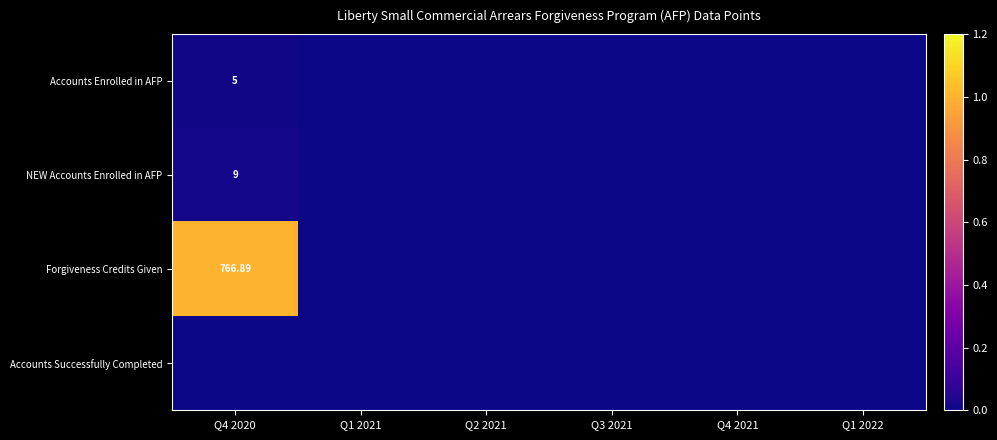

How many series are shown in this chart?

4